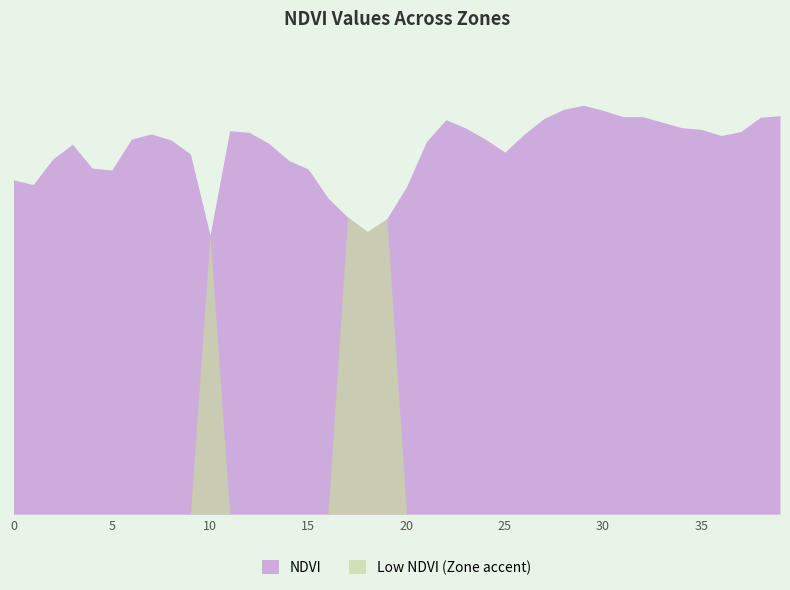

What is the value of the 7th point from the left?

0.5